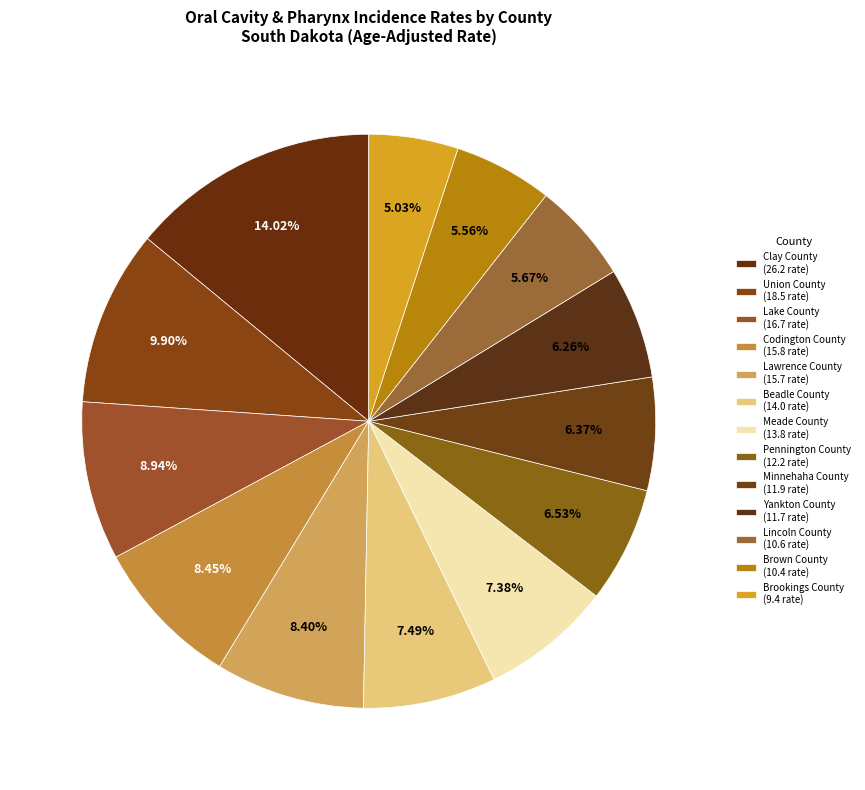

Which has a higher value, Lincoln County or Yankton County?

Yankton County